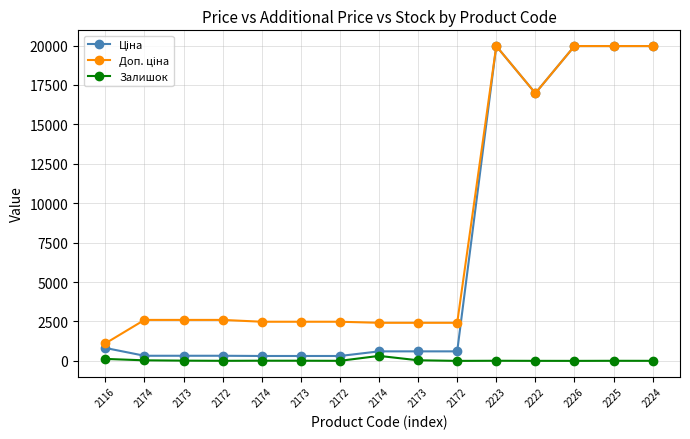

The value of Ціна at 2173 is 511.8. True or false?

False